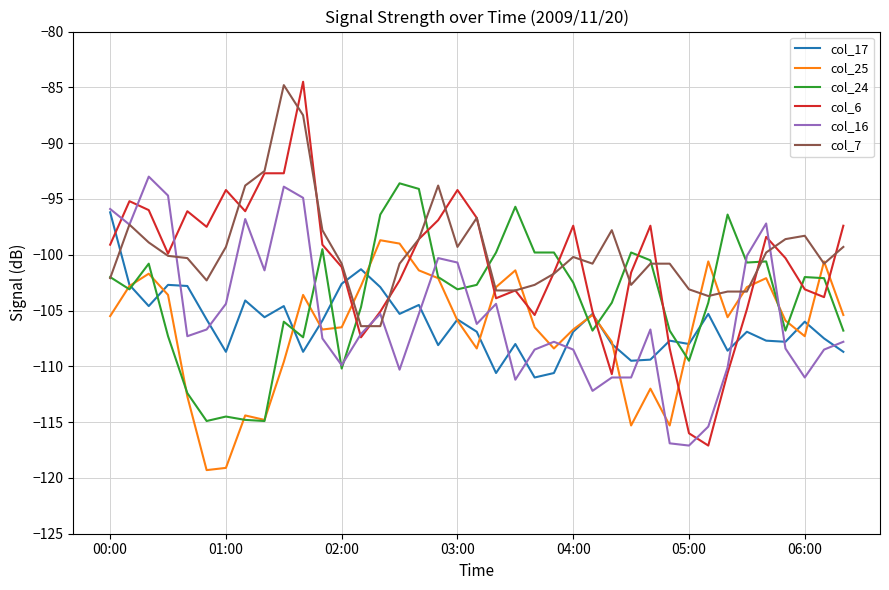

What is the difference between the second highest and second lowest values in the col_6 series?

23.3